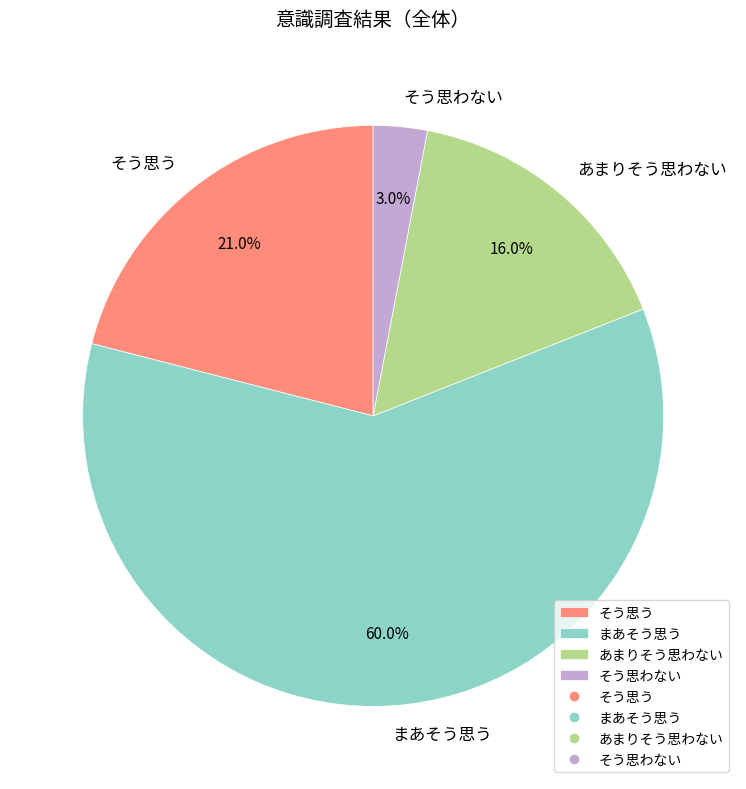

True or false: そう思う accounts for 21% of the total.

True